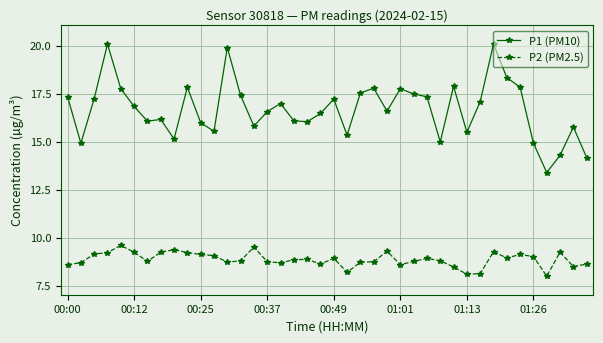

True or false: P1 (PM10) and P2 (PM2.5) cross at least once.

False